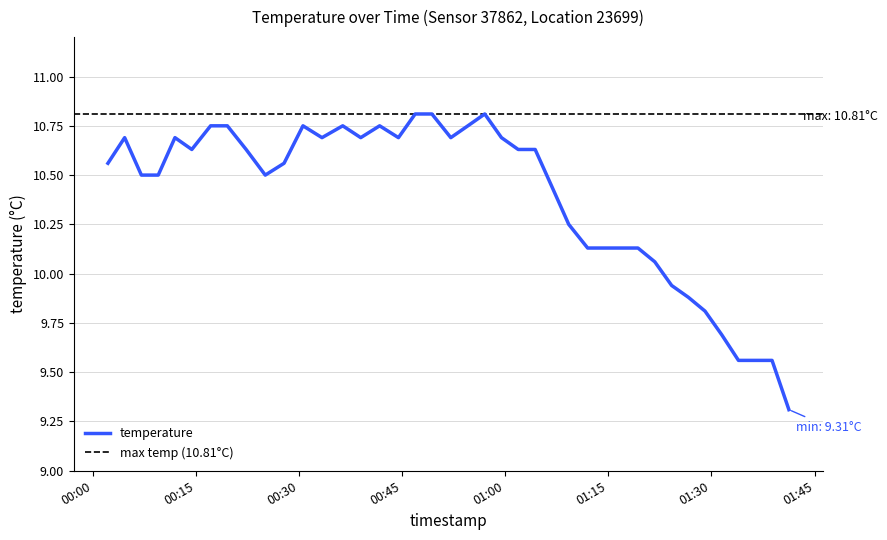

Rank the categories by value from lowest to highest.

2022-12-29T01:41:16, 2022-12-29T01:33:56, 2022-12-29T01:36:23, 2022-12-29T01:38:49, 2022-12-29T01:31:30, 2022-12-29T01:29:04, 2022-12-29T01:26:39, 2022-12-29T01:24:13, 2022-12-29T01:21:46, 2022-12-29T01:12:00, 2022-12-29T01:14:26, 2022-12-29T01:16:52, 2022-12-29T01:19:19, 2022-12-29T01:09:15, 2022-12-29T01:06:49, 2022-12-29T00:07:06, 2022-12-29T00:09:33, 2022-12-29T00:25:07, 2022-12-29T00:02:14, 2022-12-29T00:27:51, 2022-12-29T00:14:26, 2022-12-29T00:22:20, 2022-12-29T01:01:54, 2022-12-29T01:04:22, 2022-12-29T00:04:40, 2022-12-29T00:11:59, 2022-12-29T00:33:22, 2022-12-29T00:39:00, 2022-12-29T00:44:29, 2022-12-29T00:52:06, 2022-12-29T00:59:28, 2022-12-29T00:17:10, 2022-12-29T00:19:36, 2022-12-29T00:30:36, 2022-12-29T00:36:23, 2022-12-29T00:41:45, 2022-12-29T00:54:35, 2022-12-29T00:46:55, 2022-12-29T00:49:21, 2022-12-29T00:57:02